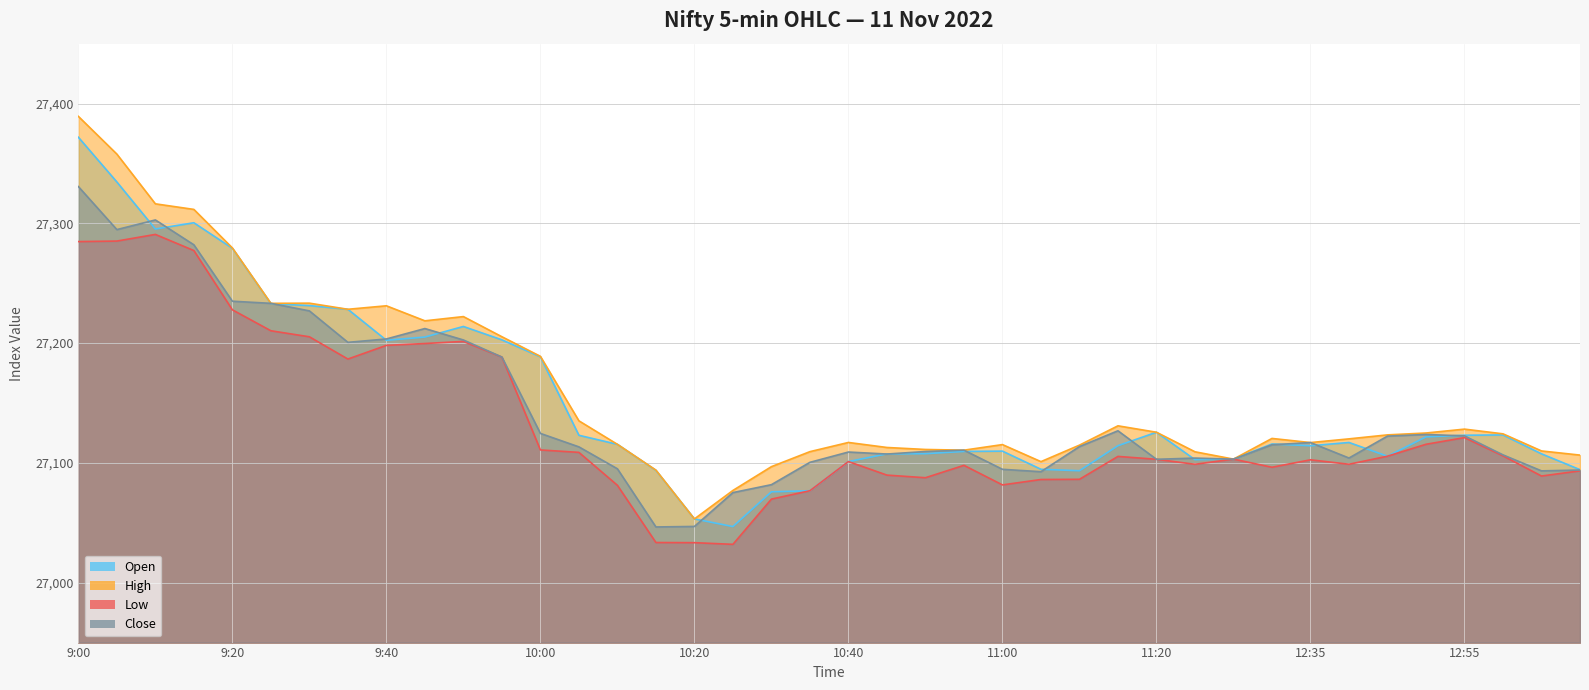

List the series in order of their peak value, highest first.

High, Open, Close, Low